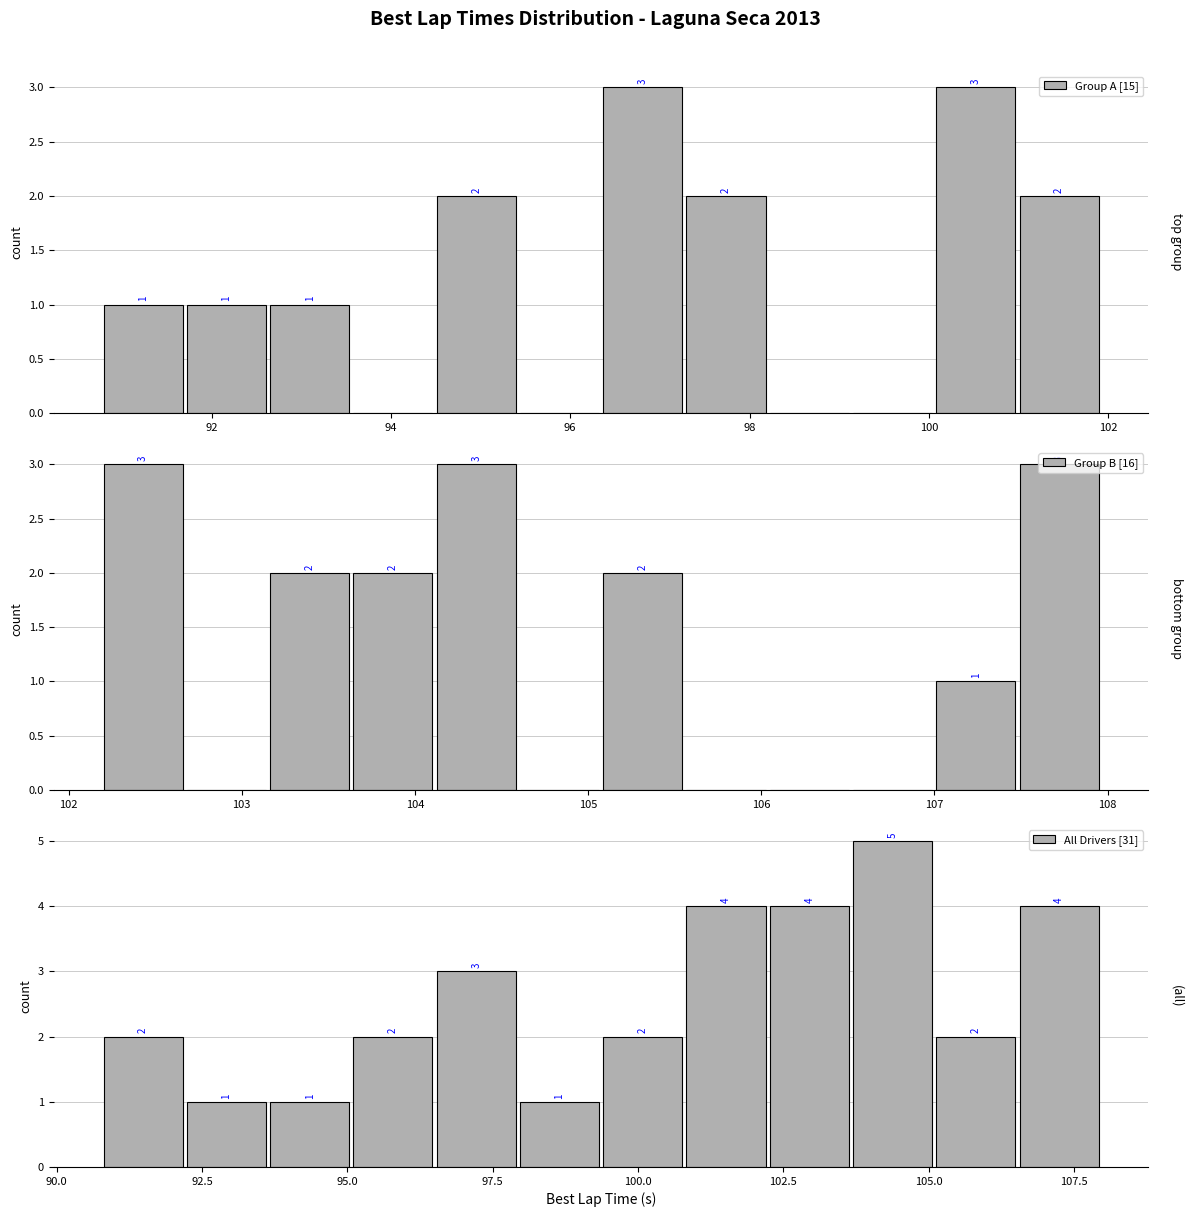

Reading left to right, what are all the values shown in this chart?

Group A [15]: 1	1	1	0	2	0	3	2	0	0	3	2
Group B [16]: 3	0	2	2	3	0	2	0	0	0	1	3
All Drivers [31]: 2	1	1	2	3	1	2	4	4	5	2	4